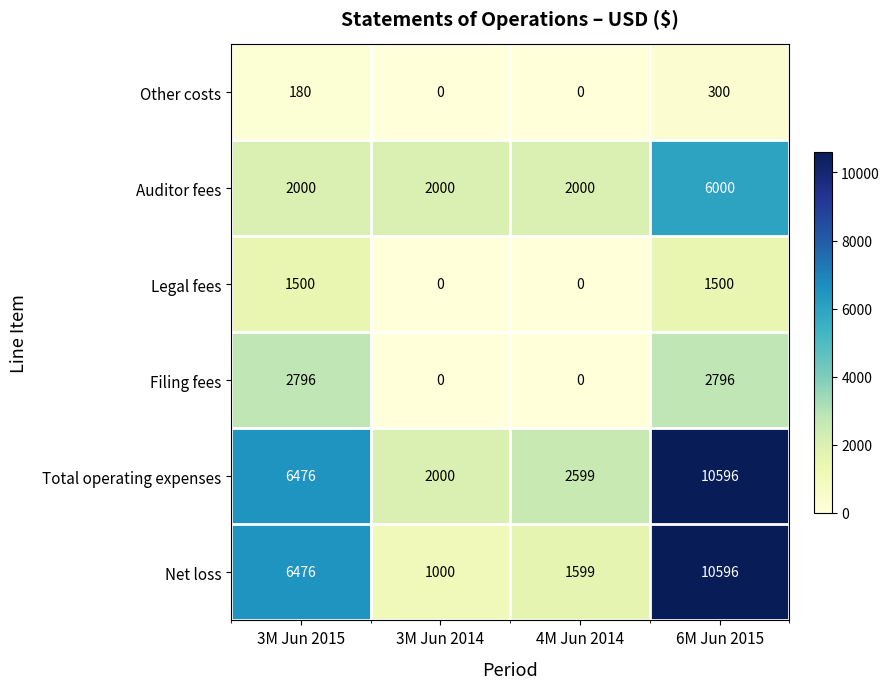

Reading left to right, transcribe all the data shown in this chart.

Other costs: 3M Jun 2015=180	3M Jun 2014=0	4M Jun 2014=0	6M Jun 2015=300
Auditor fees: 3M Jun 2015=2000	3M Jun 2014=2000	4M Jun 2014=2000	6M Jun 2015=6000
Legal fees: 3M Jun 2015=1500	3M Jun 2014=0	4M Jun 2014=0	6M Jun 2015=1500
Filing fees: 3M Jun 2015=2796	3M Jun 2014=0	4M Jun 2014=0	6M Jun 2015=2796
Total operating expenses: 3M Jun 2015=6476	3M Jun 2014=2000	4M Jun 2014=2599	6M Jun 2015=10596
Net loss: 3M Jun 2015=6476	3M Jun 2014=1000	4M Jun 2014=1599	6M Jun 2015=10596